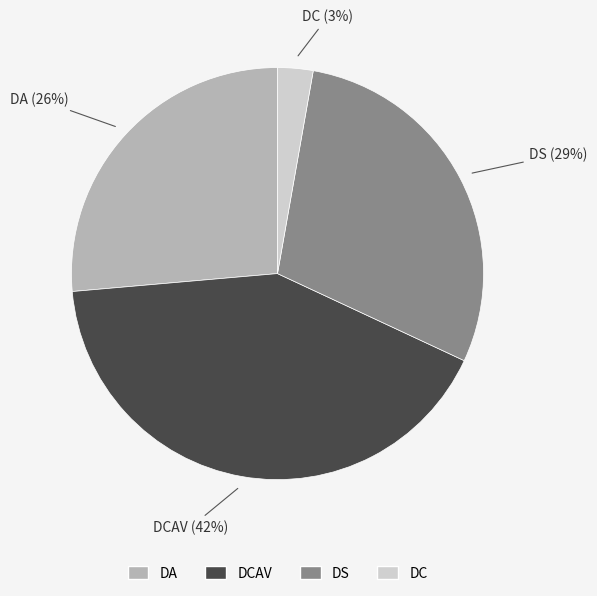

Is there a majority slice in this chart?

No